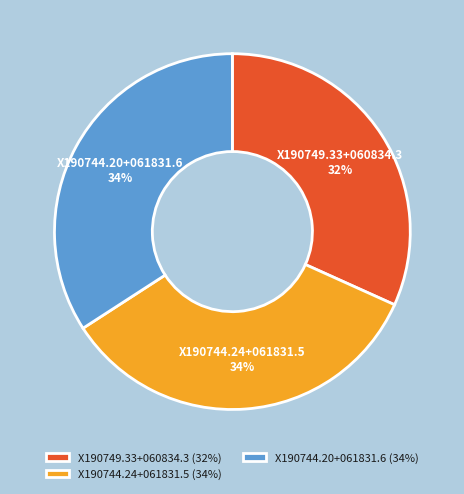

Which slice is the smallest?

X190749.33+060834.3